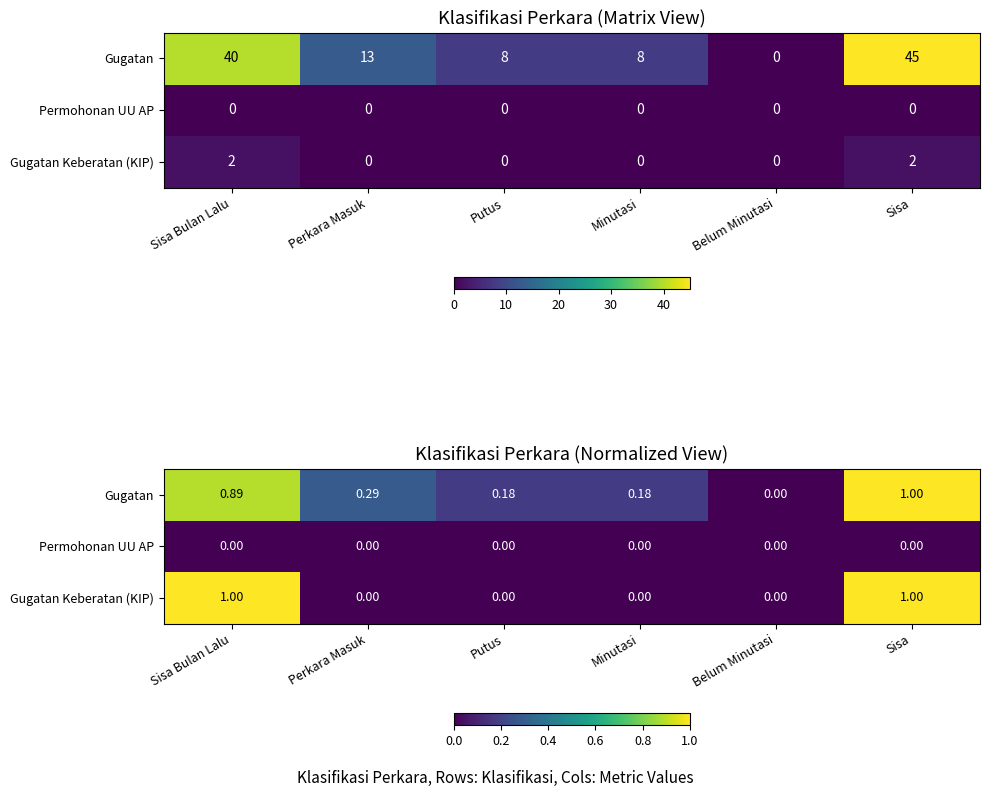

How many values in Gugatan Keberatan (KIP) are above zero?

2